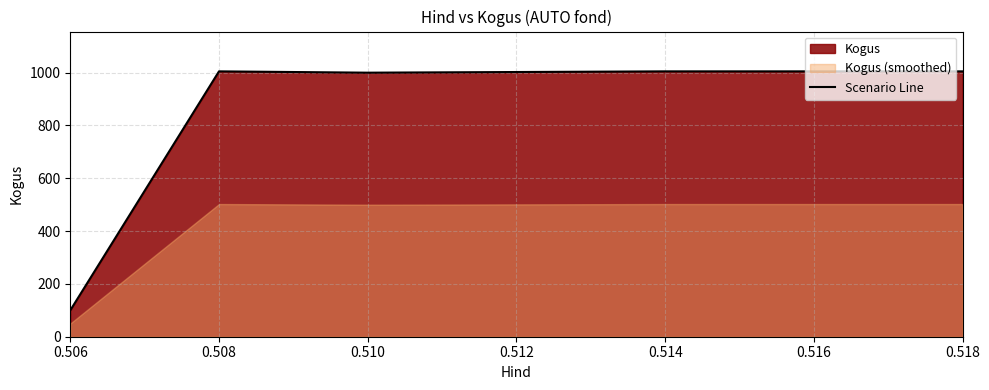

What is the change in value from 0.508 to 0.510?

-5